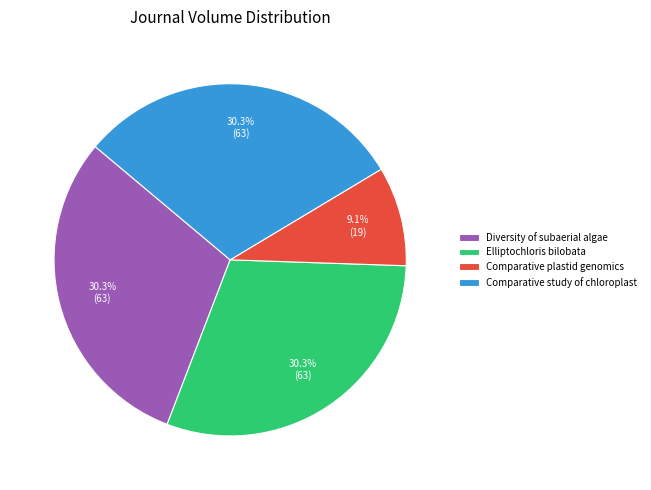

What is the ratio of the value at Diversity of subaerial algae to the value at Comparative study of chloroplast?

1.0